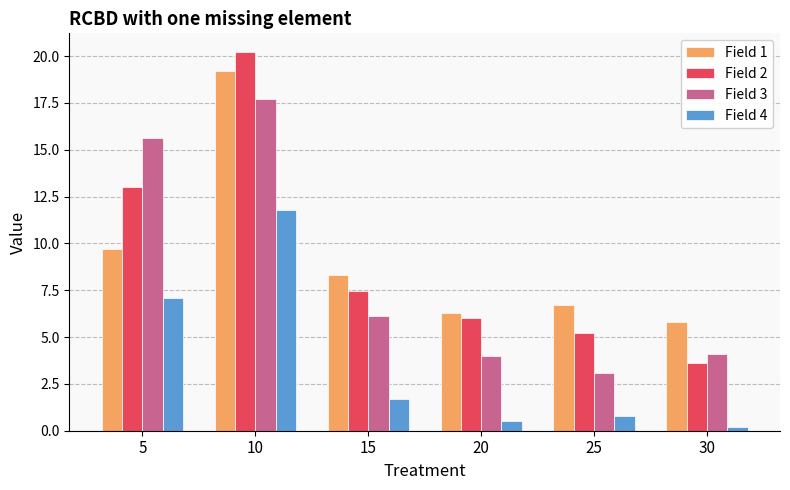

Where does the Field 3 series first go above 6?

5